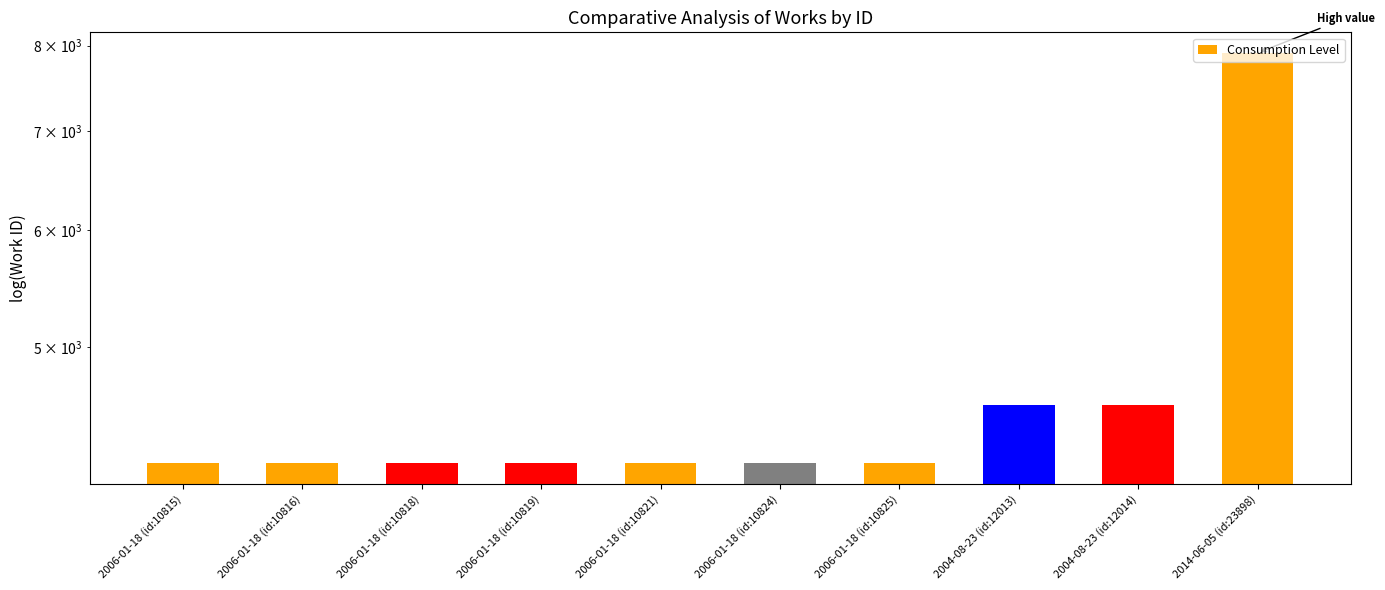

What is the difference between the values at 2006-01-18 (id:10818) and 2004-08-23 (id:12014)?

399